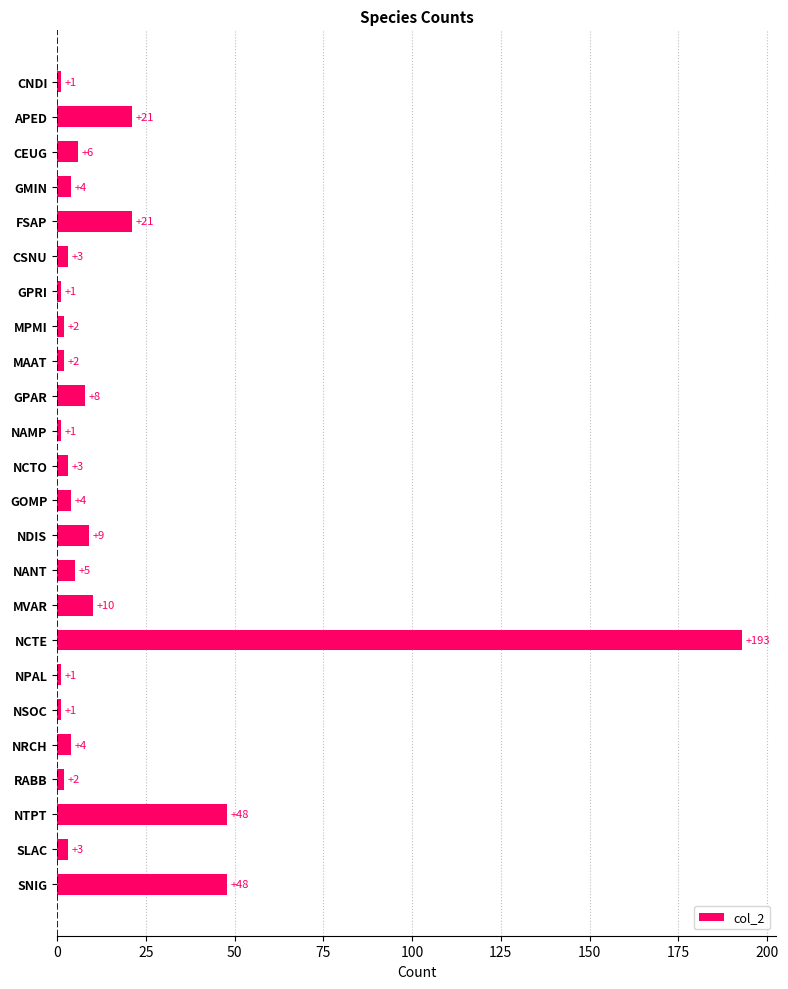

The value at MAAT is 2. True or false?

True